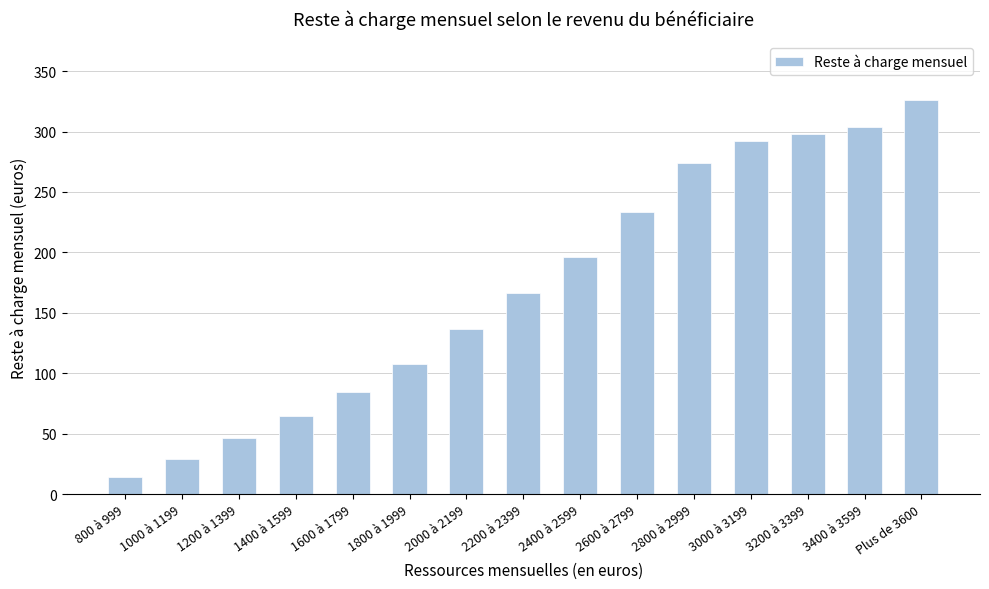

Is it true that the value at 1800 à 1999 is 108.0?

True